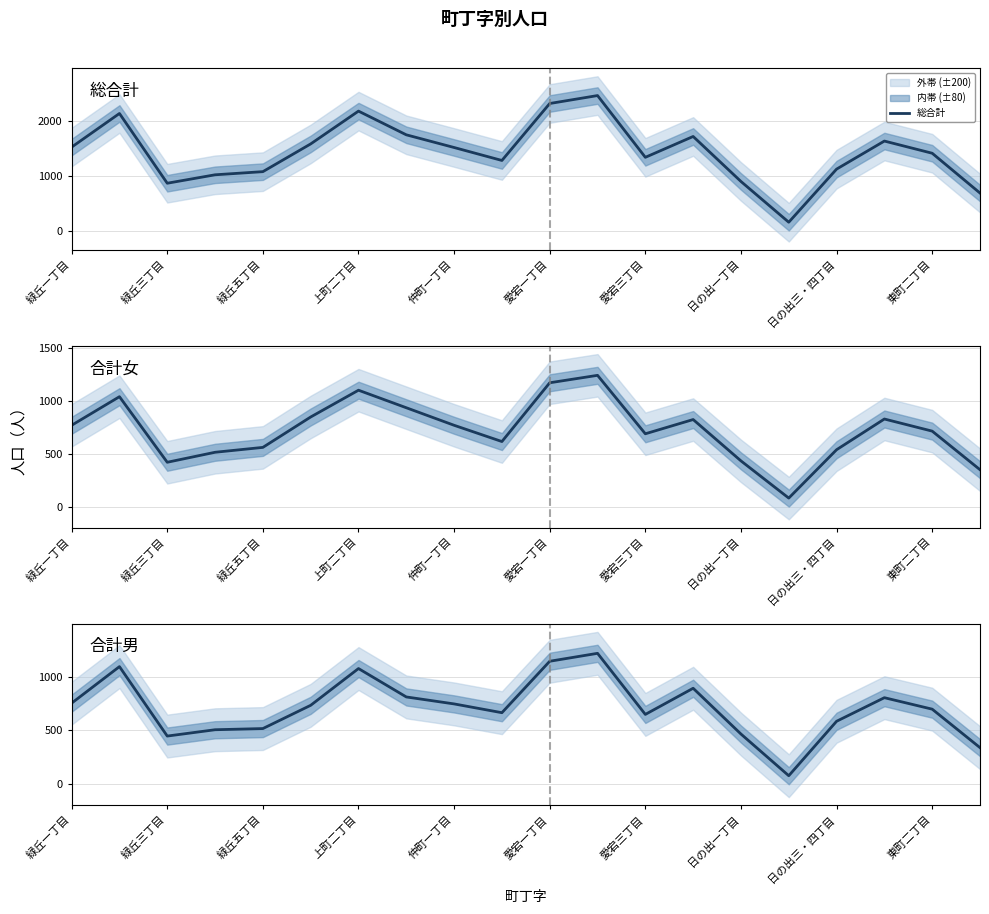

Is it true that 総合計 equals 4097 at 愛宕一丁目?

False